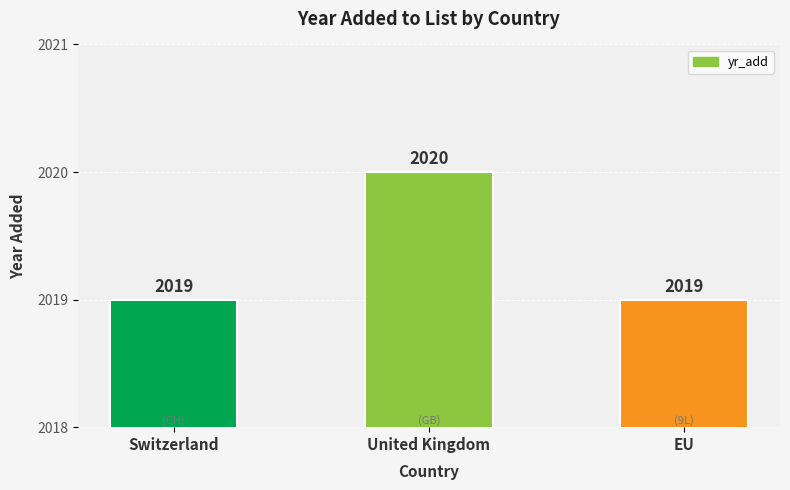

Count the values in the range 2019 to 2020.

3